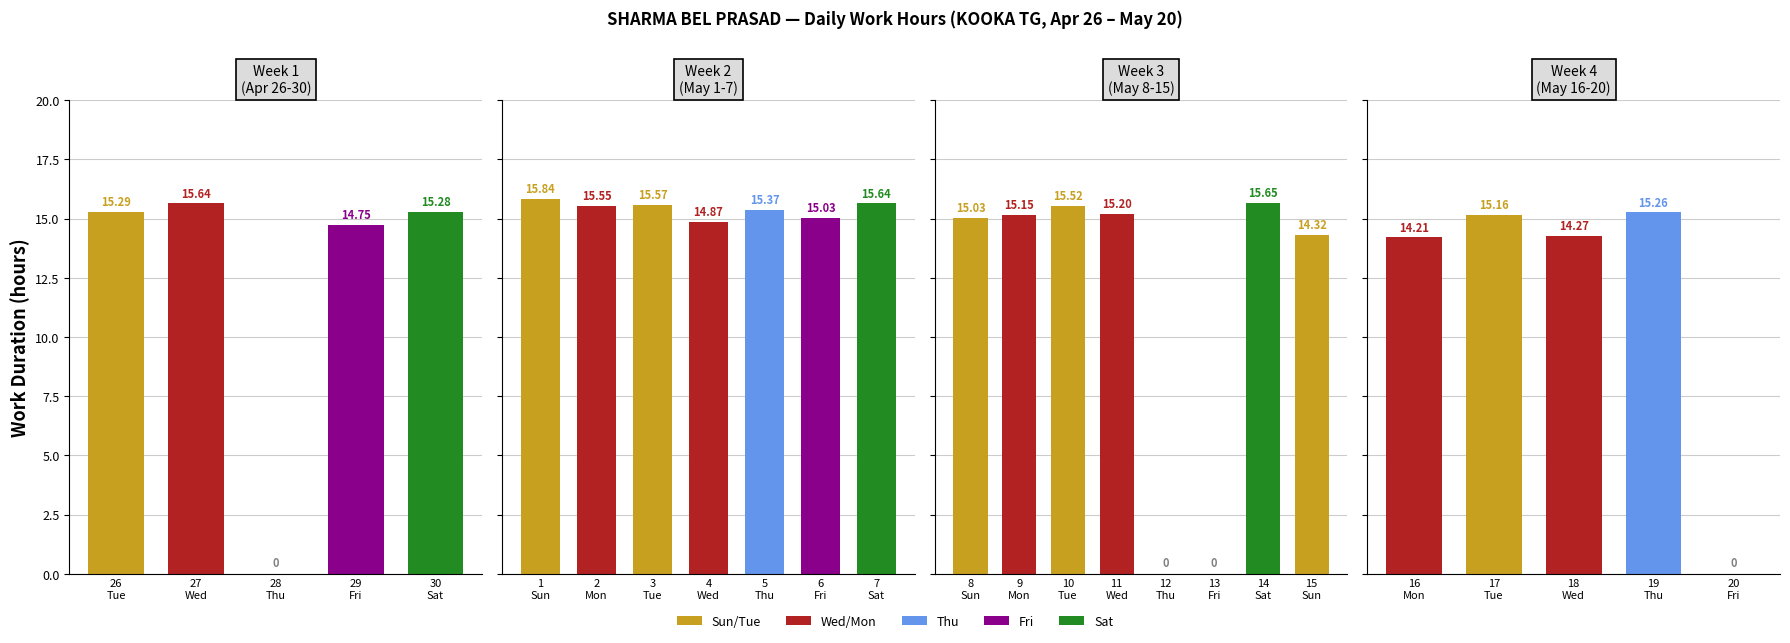

Where does the data first go above 15?

26-Tue